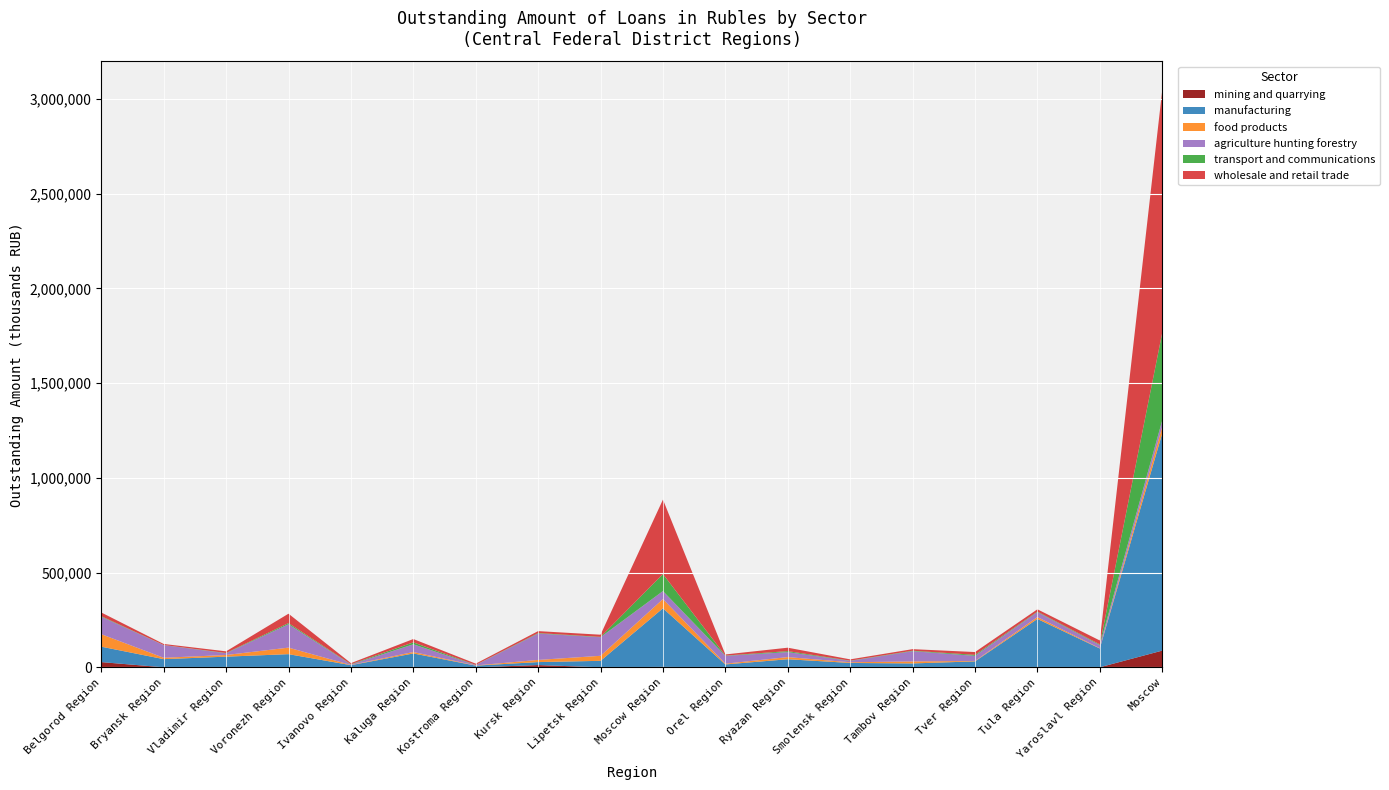

Reading right to left, what are all the values shown in this chart?

mining and quarrying: 88007	63	1375	24	0	0	75	3	2054	35	11667	18	651	1	776	812	0	27341
manufacturing: 1146771	99062	253810	31156	20319	22895	42352	15098	309399	34020	15791	8691	72294	11184	68553	55274	43000	81414
food products: 34561	1569	9894	2289	10520	3618	11298	3944	48661	26560	11412	1075	7676	1030	34464	8708	7176	66030
agriculture hunting forestry: 33730	16419	25974	27030	54220	7285	26331	41325	42261	98156	139143	2013	40788	2250	123482	9043	66780	91952
transport and communications: 462564	3642	2602	5082	2339	1215	5231	1393	89735	1699	2580	891	10167	1748	6076	1684	571	2972
wholesale and retail trade: 1280163	20684	12431	14870	8265	6777	18129	5964	393088	11490	10357	6526	17588	5767	49537	8638	5561	19578